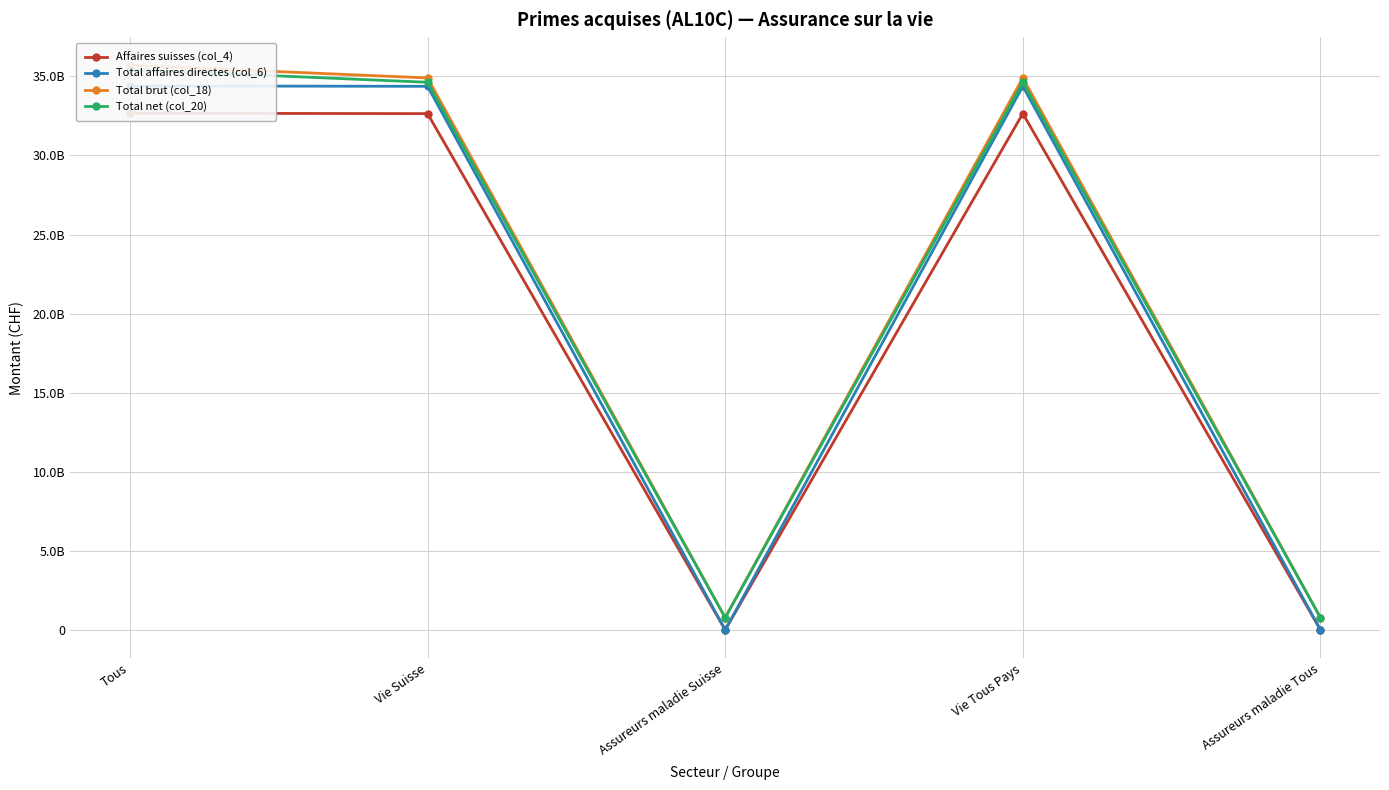

What is the average value of the Affaires suisses (col_4) series?

19599904151